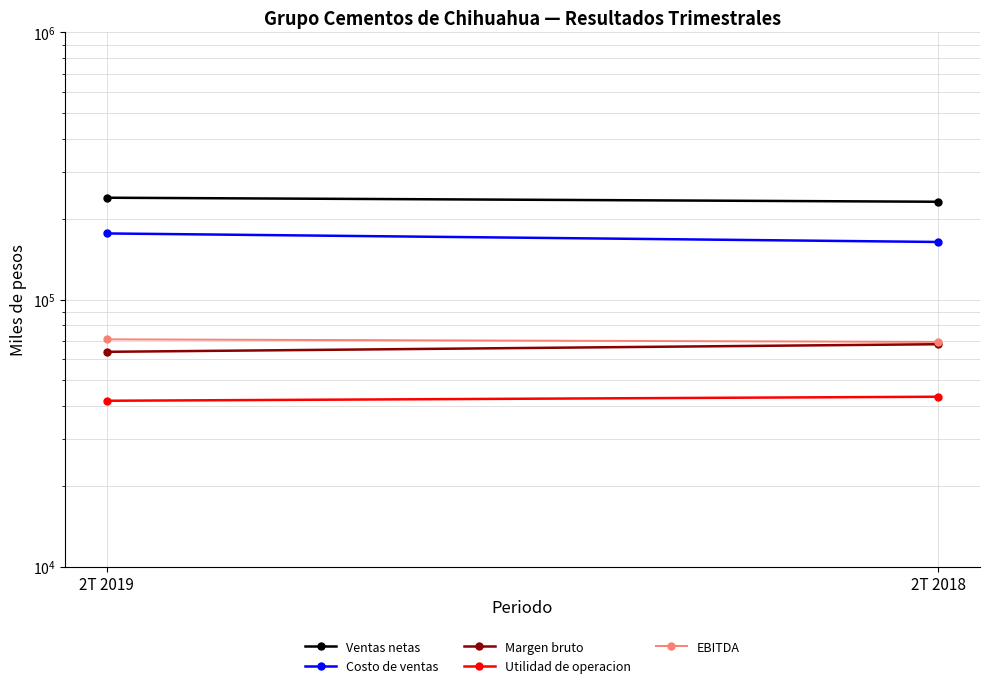

What is the value of the EBITDA point at the 1st from the left?

70945